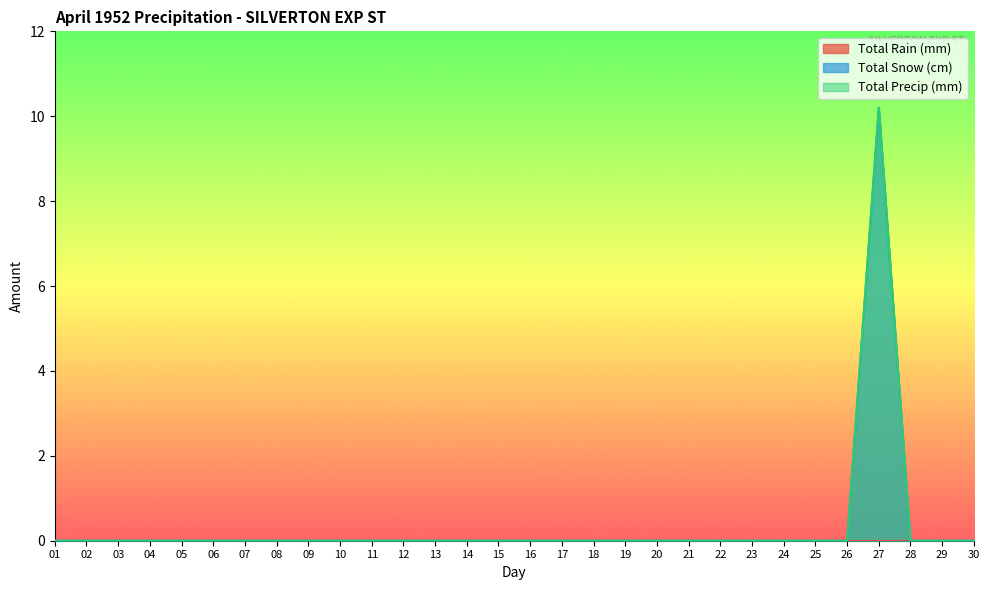

List the labels in order of Total Precip (mm) value, largest first.

27, 01, 02, 03, 04, 05, 06, 07, 08, 09, 10, 11, 12, 13, 14, 15, 16, 17, 18, 19, 20, 21, 22, 23, 24, 25, 26, 28, 29, 30